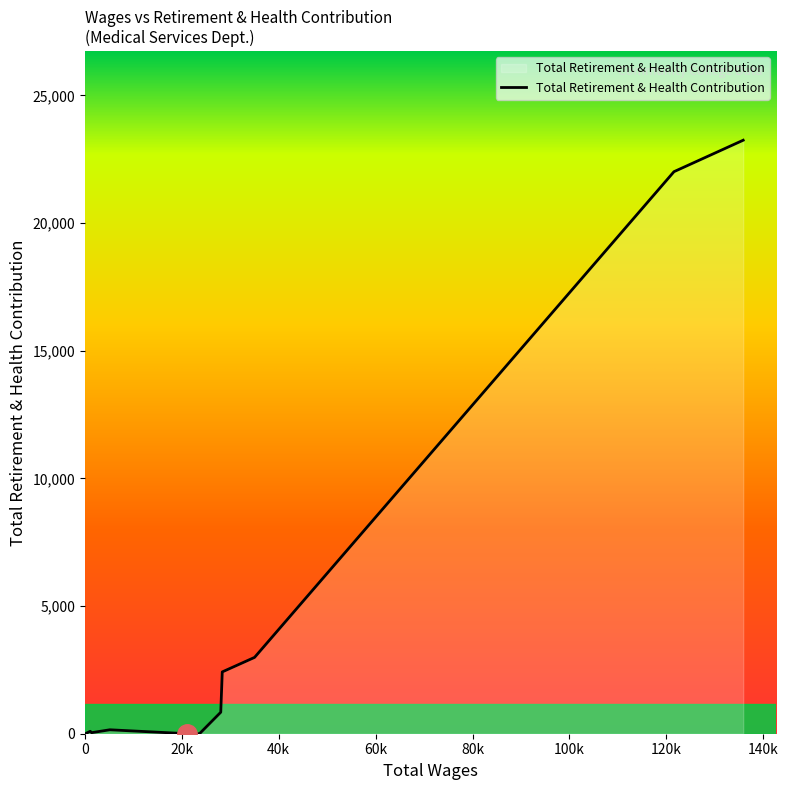

Count the number of data series in this chart.

1